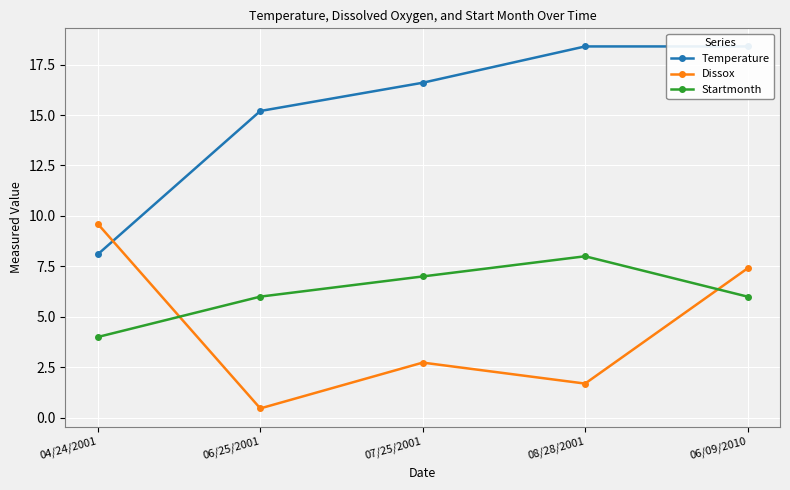

Reading left to right, list all the values displayed in this chart.

Temperature: 8.1	15.2	16.6	18.4	18.4
Dissox: 9.6	0.5	2.7	1.7	7.4
Startmonth: 4.0	6.0	7.0	8.0	6.0